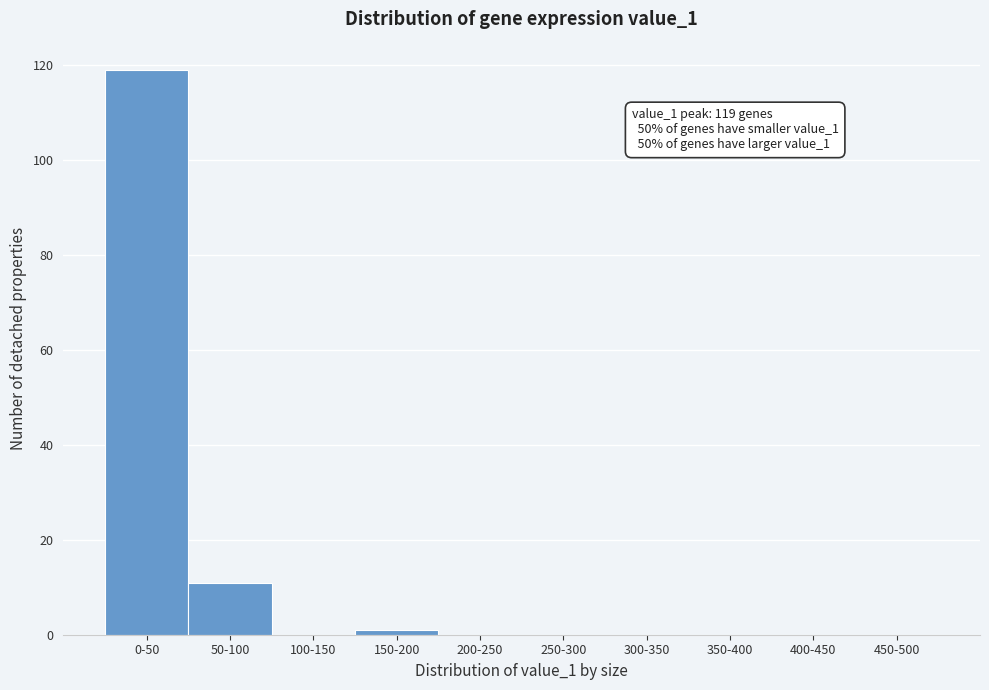

Reading left to right, list all the values displayed in this chart.

0-50=119	50-100=11	100-150=0	150-200=1	200-250=0	250-300=0	300-350=0	350-400=0	400-450=0	450-500=0